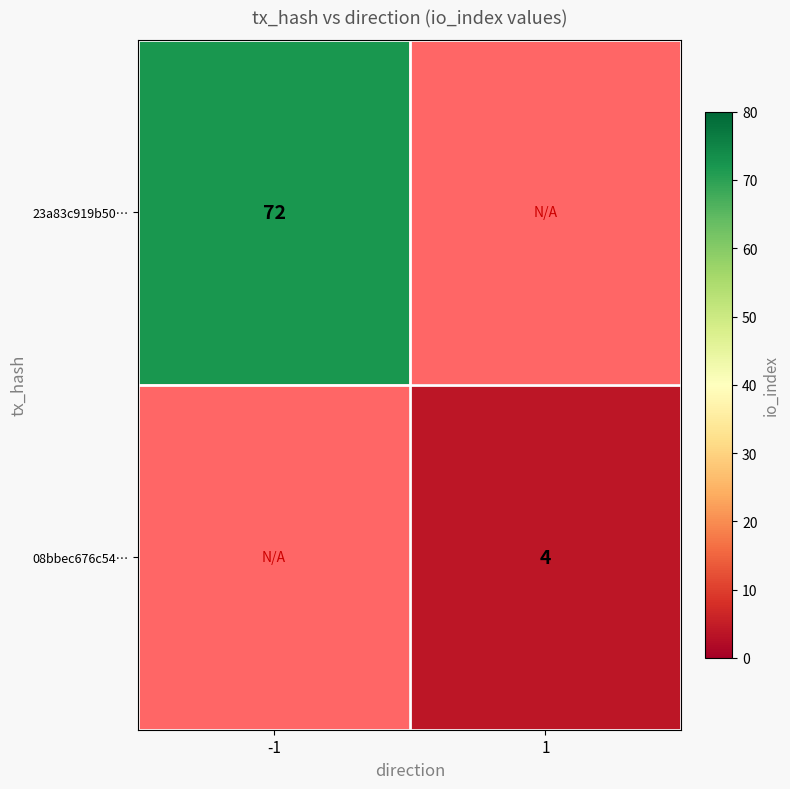

At how many categories does at least one series exceed 46?

1